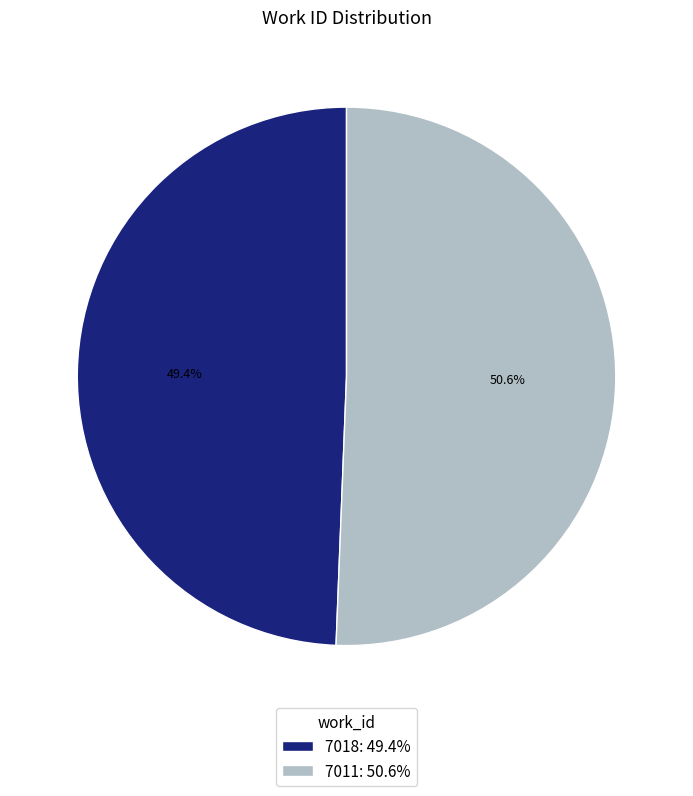

Between 7018 and 7011, which is larger?

7011